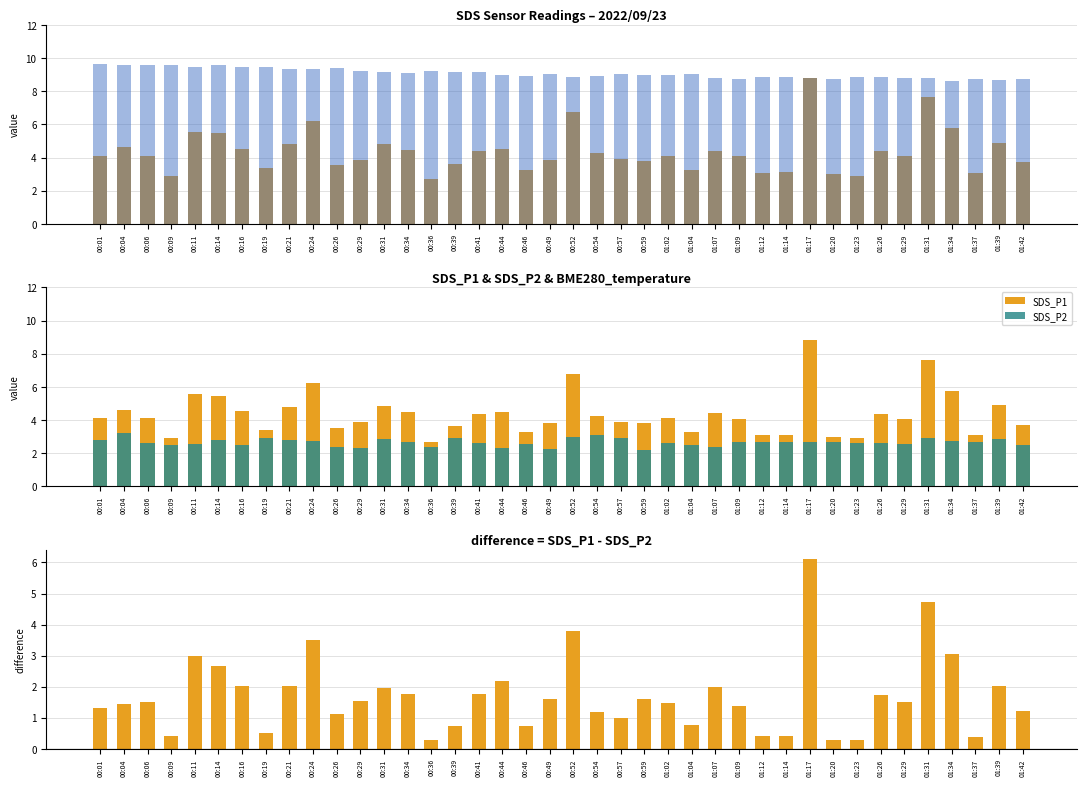

What is the maximum value shown in the chart?

9.7